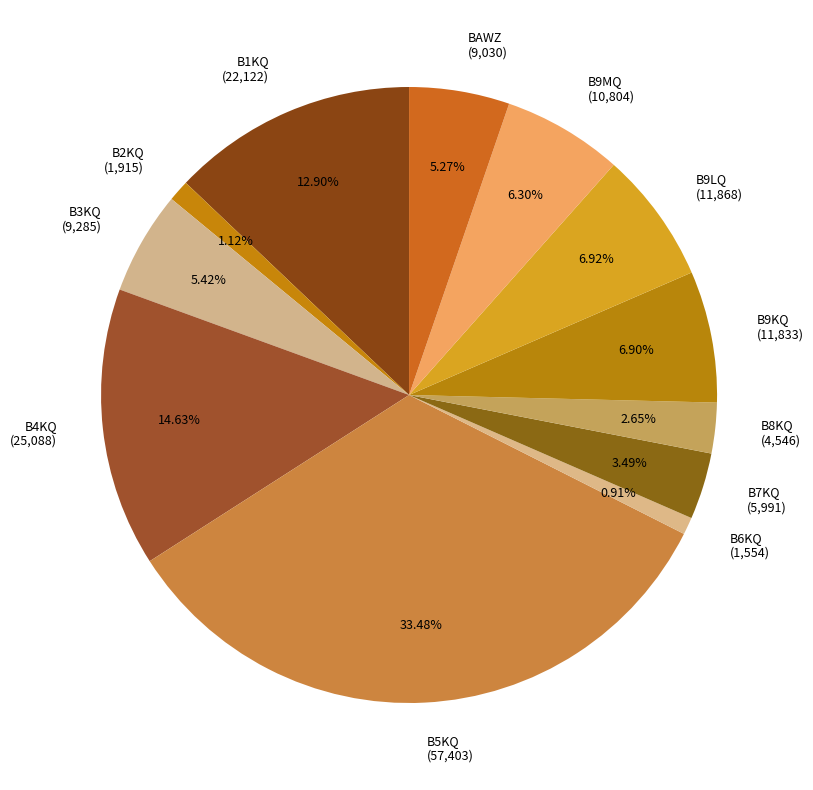

To the nearest percent, what is the average slice percentage?

8%